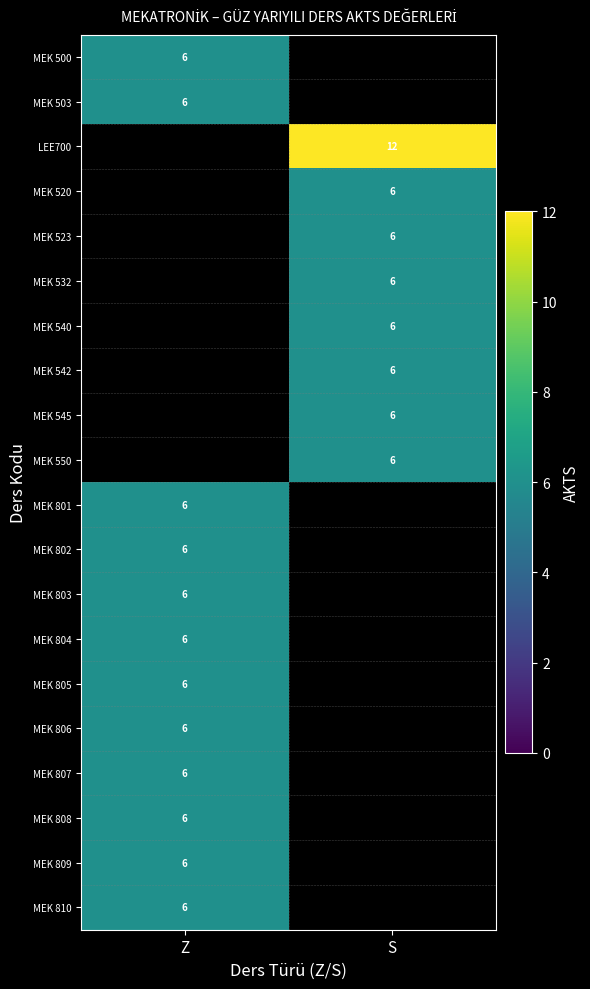

True or false: MEK 523 has a value of 3 at S.

False